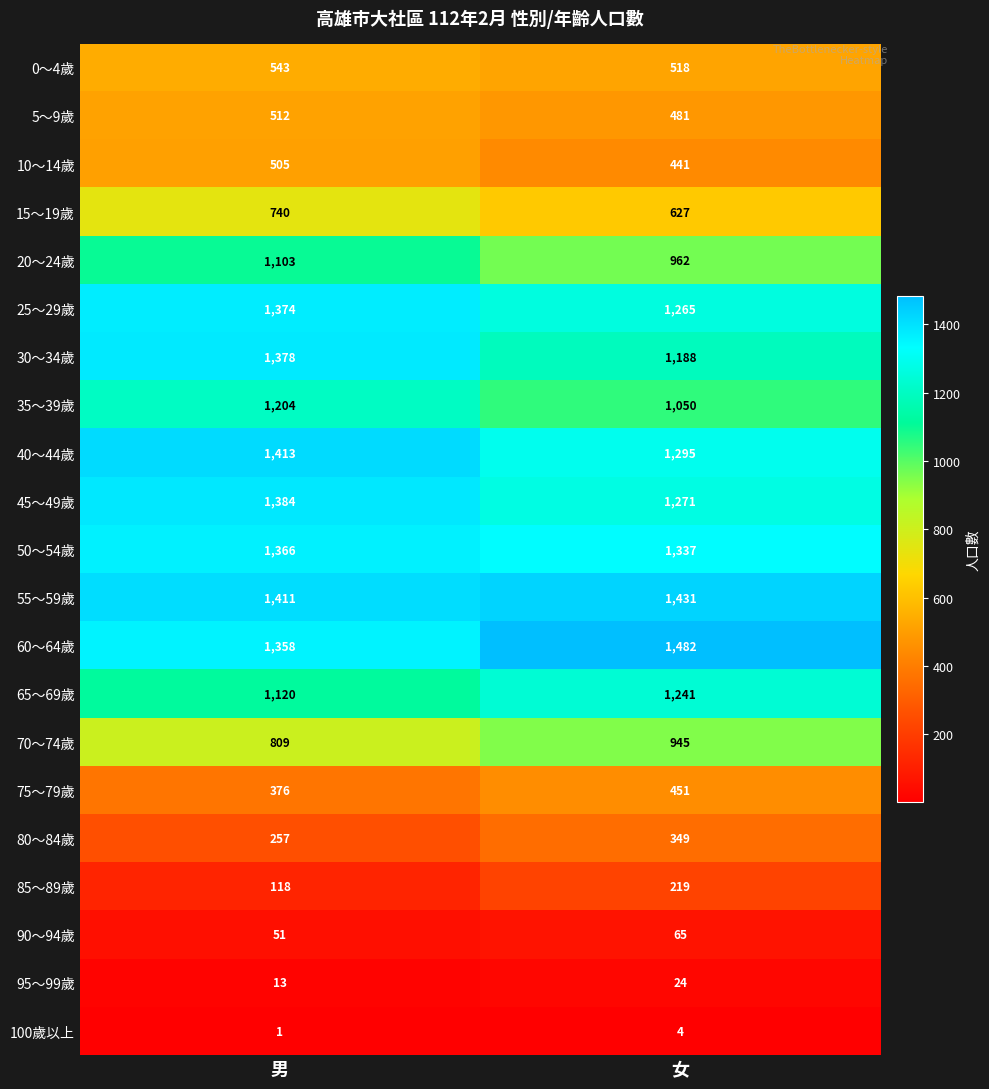

What is the highest value of the 80～84歲 series?

349